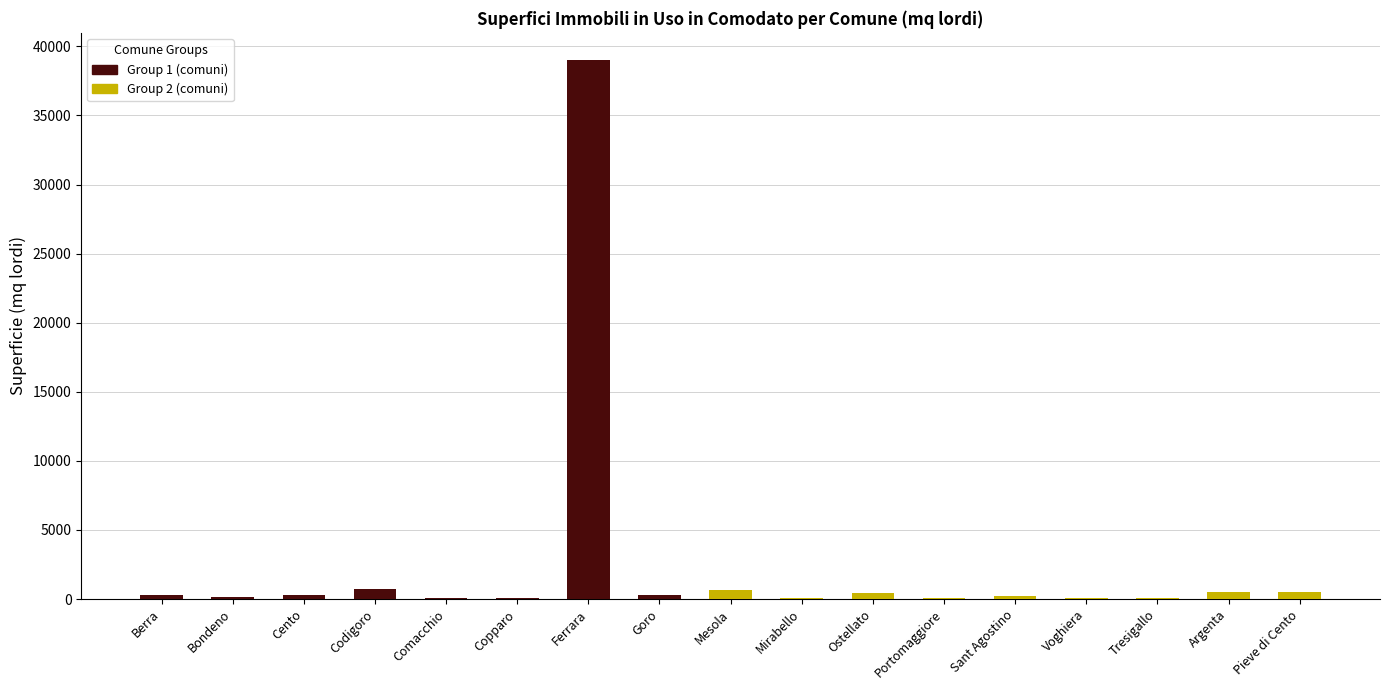

What value does the data have at Argenta, to the nearest 100?

500